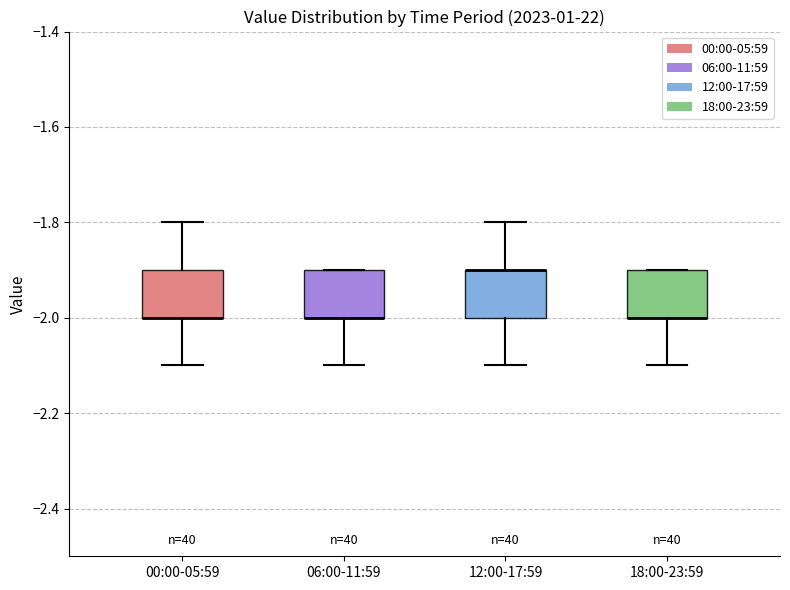

Where does the lower whisker of the box for 06:00-11:59 end on the y-axis? The values are not printed on the chart, so give them approximately, as read against the axis.

-2.1